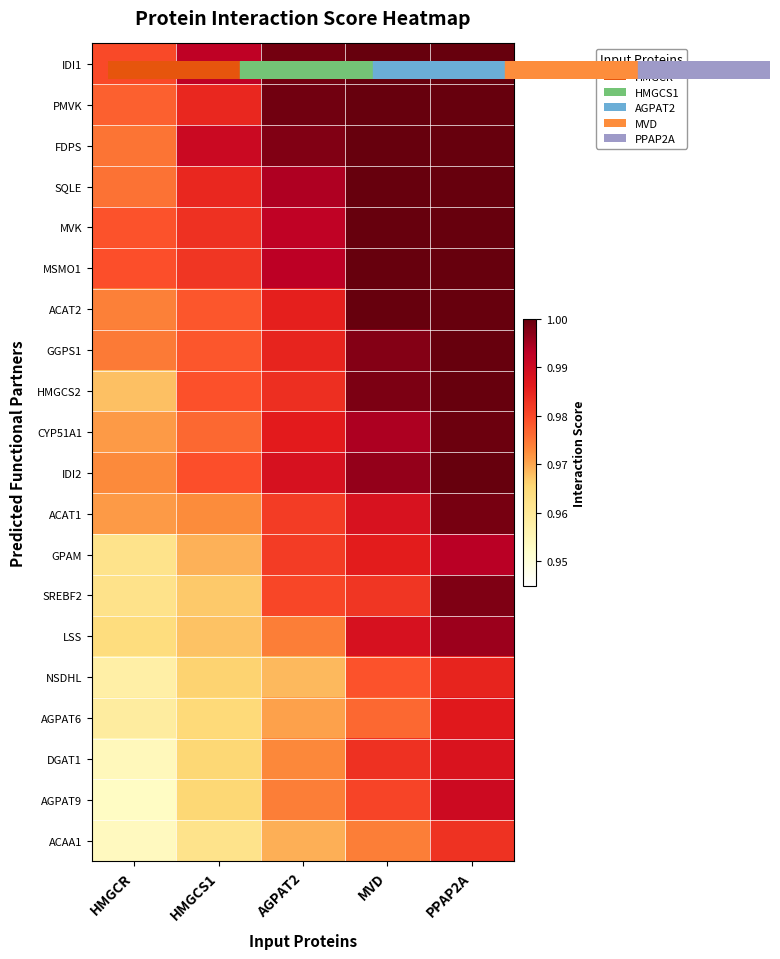

Rank the series by their maximum value, from lowest to highest.

ACAA1, NSDHL, AGPAT6, DGAT1, AGPAT9, GPAM, LSS, SREBF2, ACAT1, CYP51A1, IDI1, PMVK, FDPS, SQLE, MVK, MSMO1, ACAT2, GGPS1, HMGCS2, IDI2